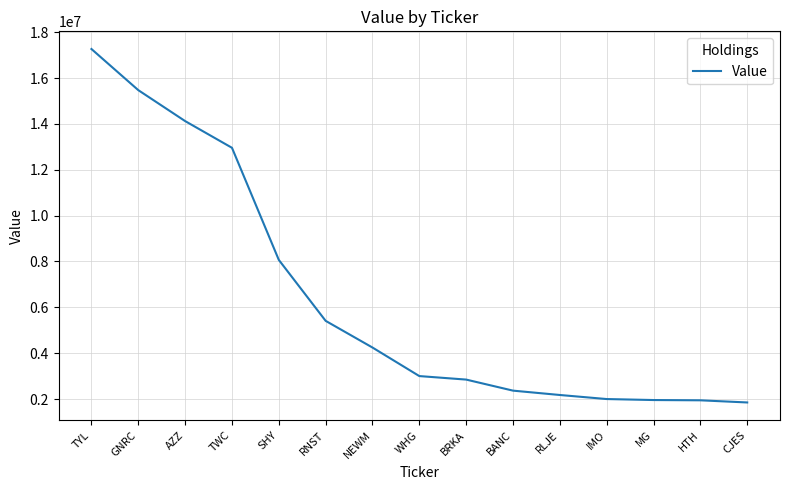

What is the change in value from TYL to SHY?

-9199000